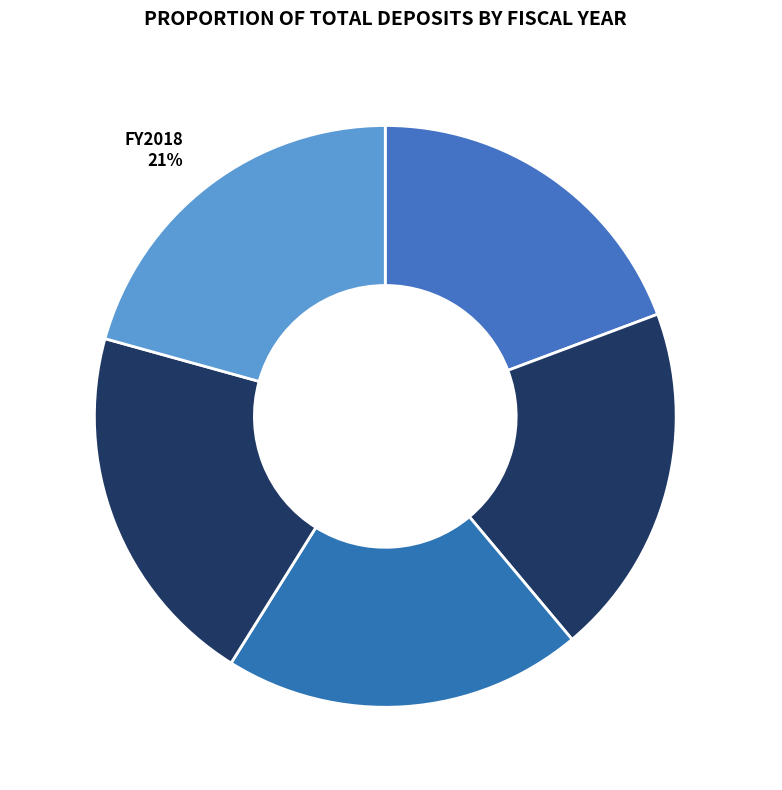

To the nearest percent, what is the combined percentage of FY2018 21% and FY2016 20%?

41%